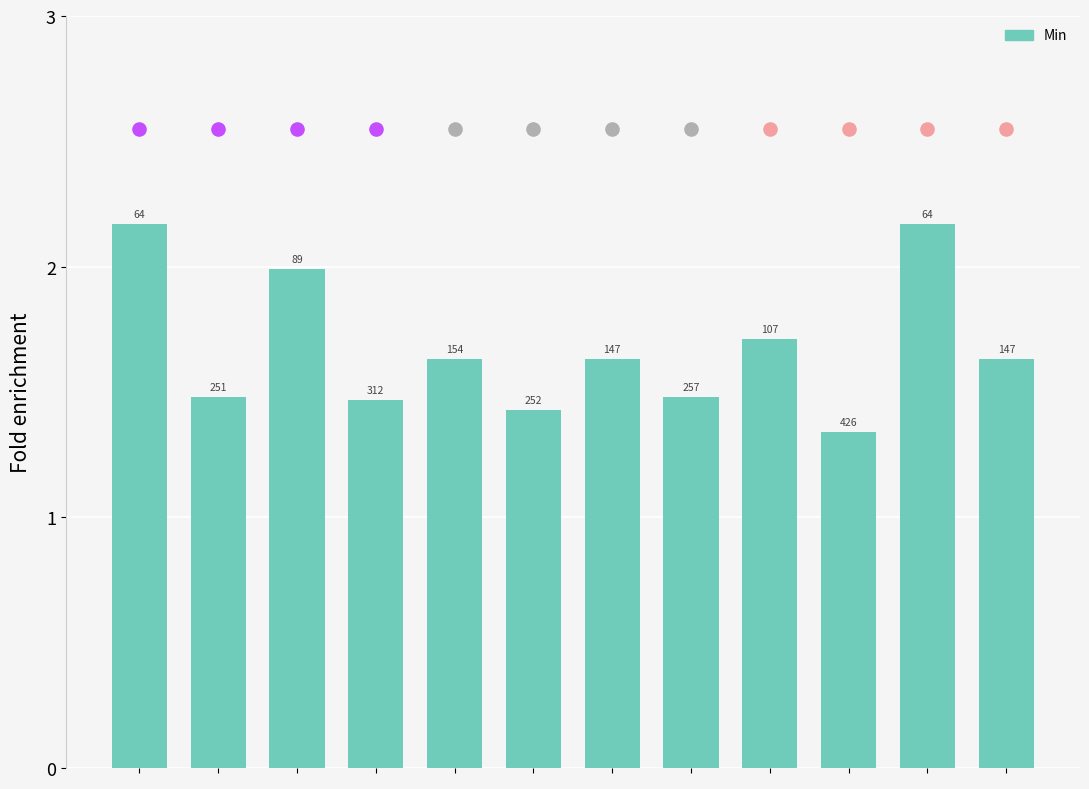

Approximately how many times larger is the value at 7 compared to 4?

0.9